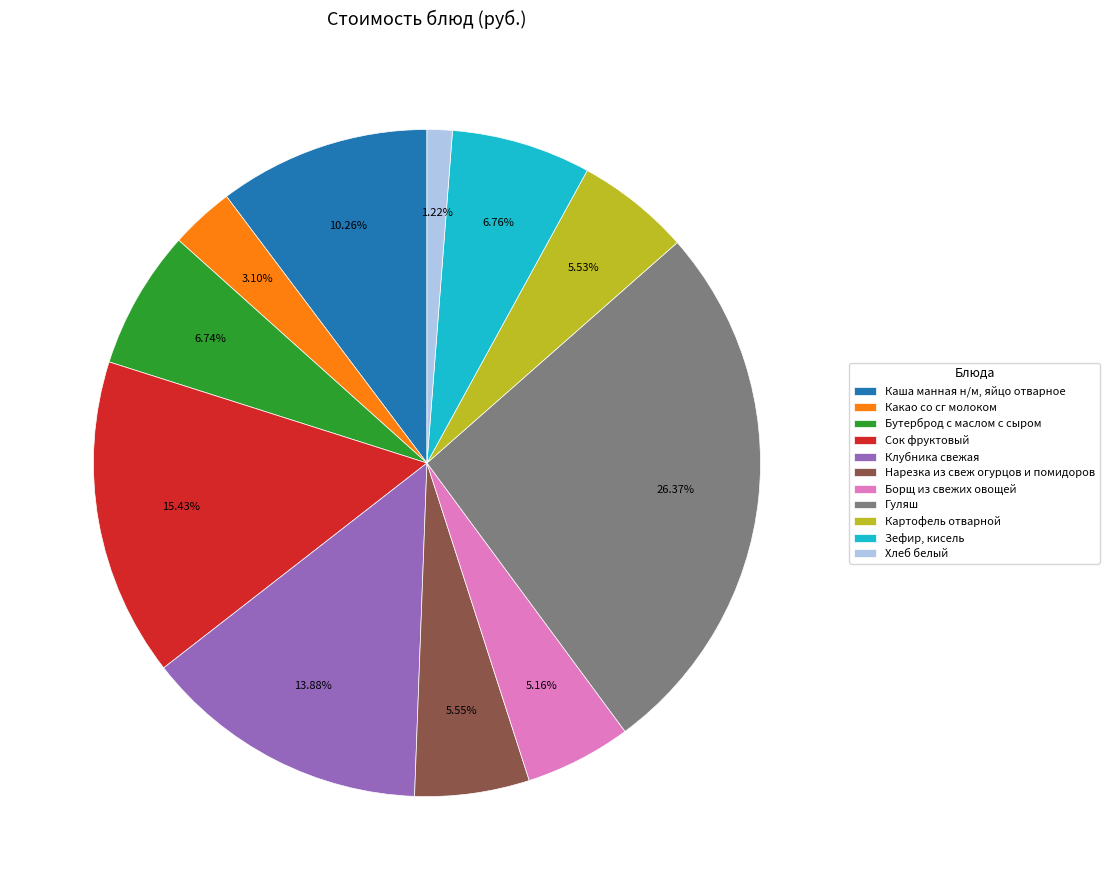

What percentage is the Клубника свежая slice, to the nearest percent?

14%